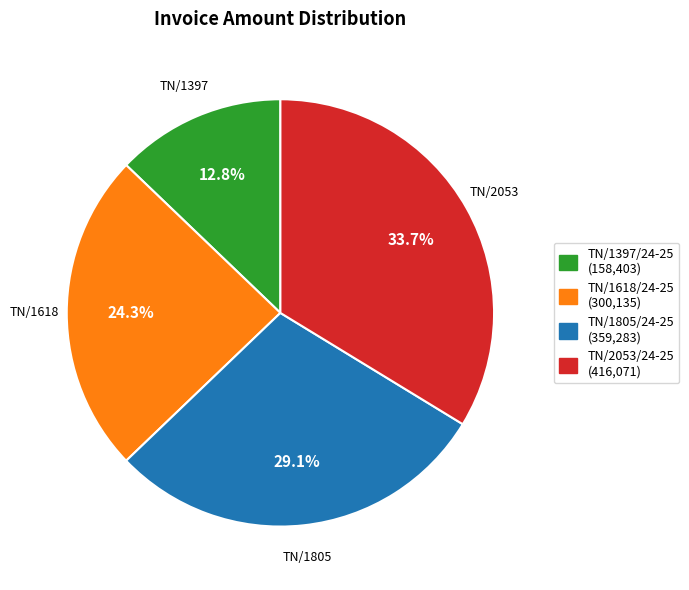

The TN/1805/24-25 slice represents 29% of the pie. True or false?

True